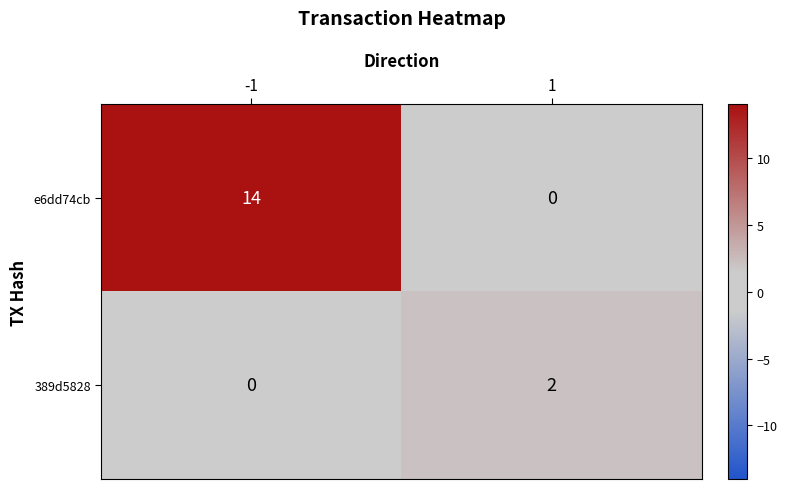

Count the number of data series in this chart.

2